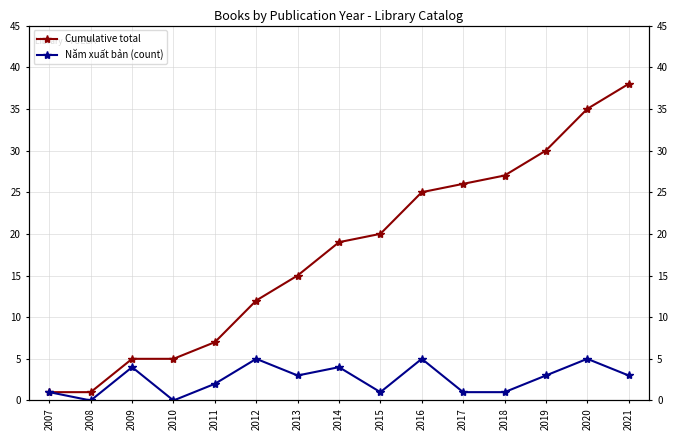

What is the average value of the Năm xuất bản (count) series?

3